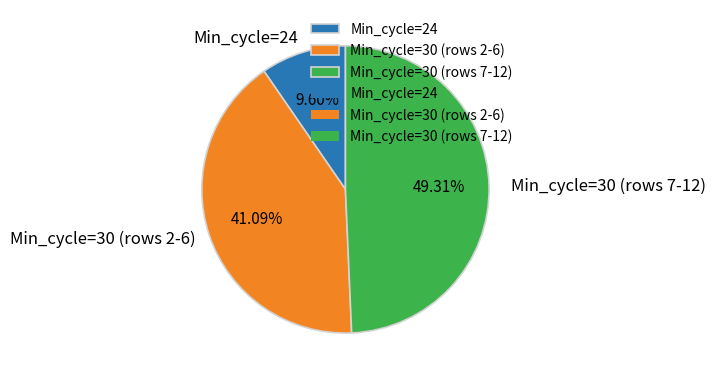

Count the number of slices in the pie.

3